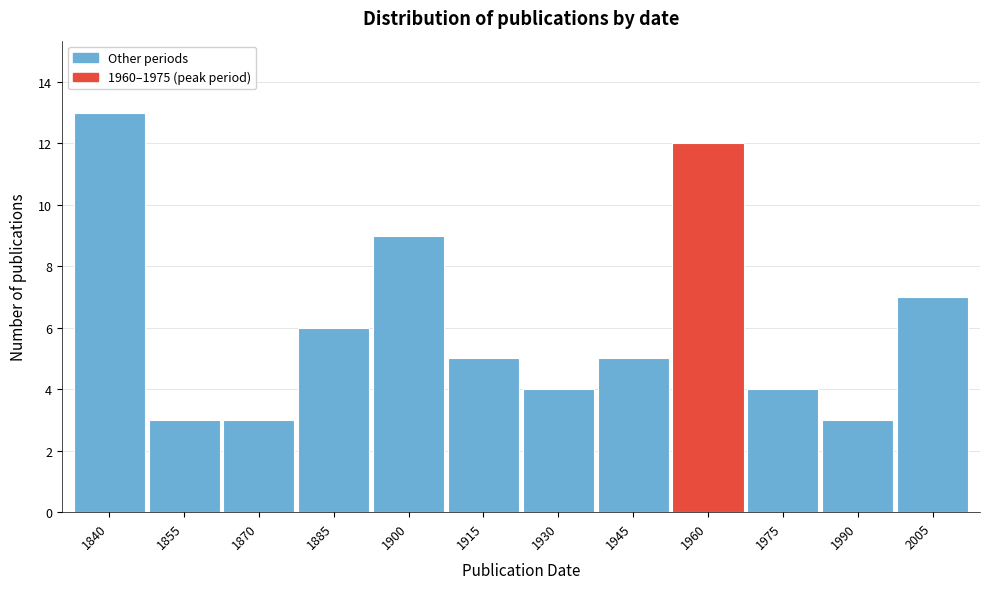

Reading right to left, transcribe all the data shown in this chart.

7	3	4	12	5	4	5	9	6	3	3	13